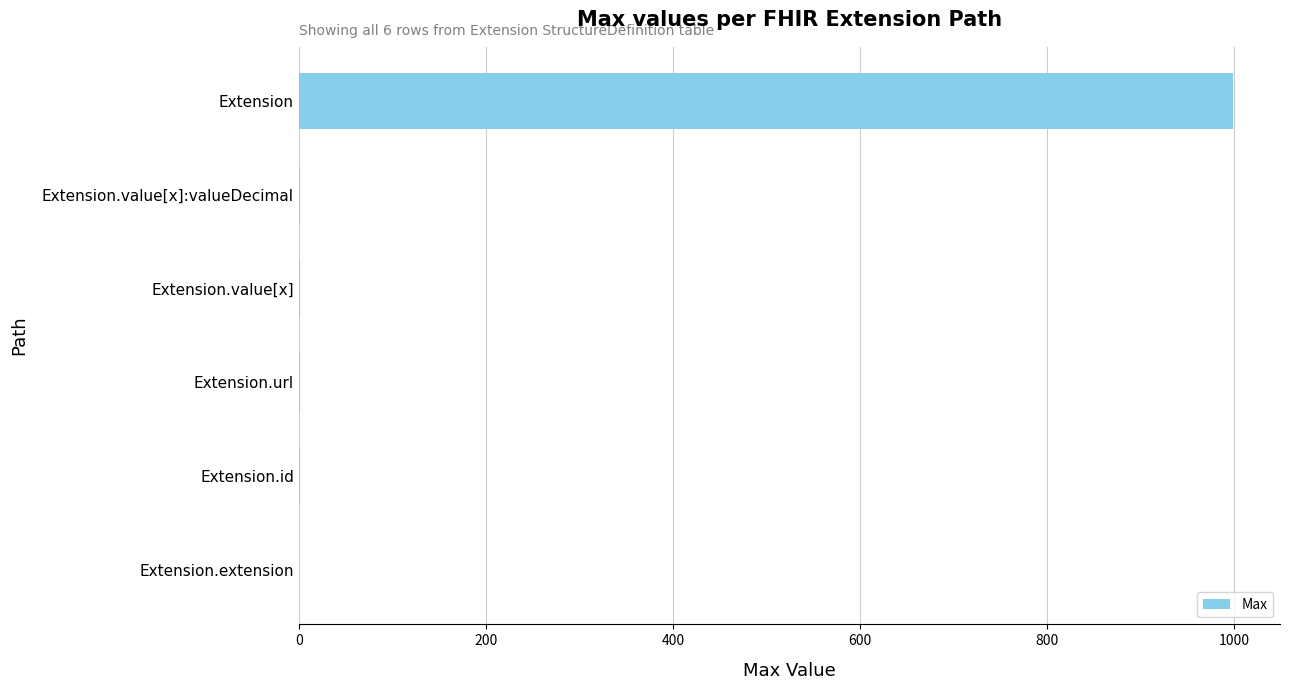

What is the sum of all values?

1003